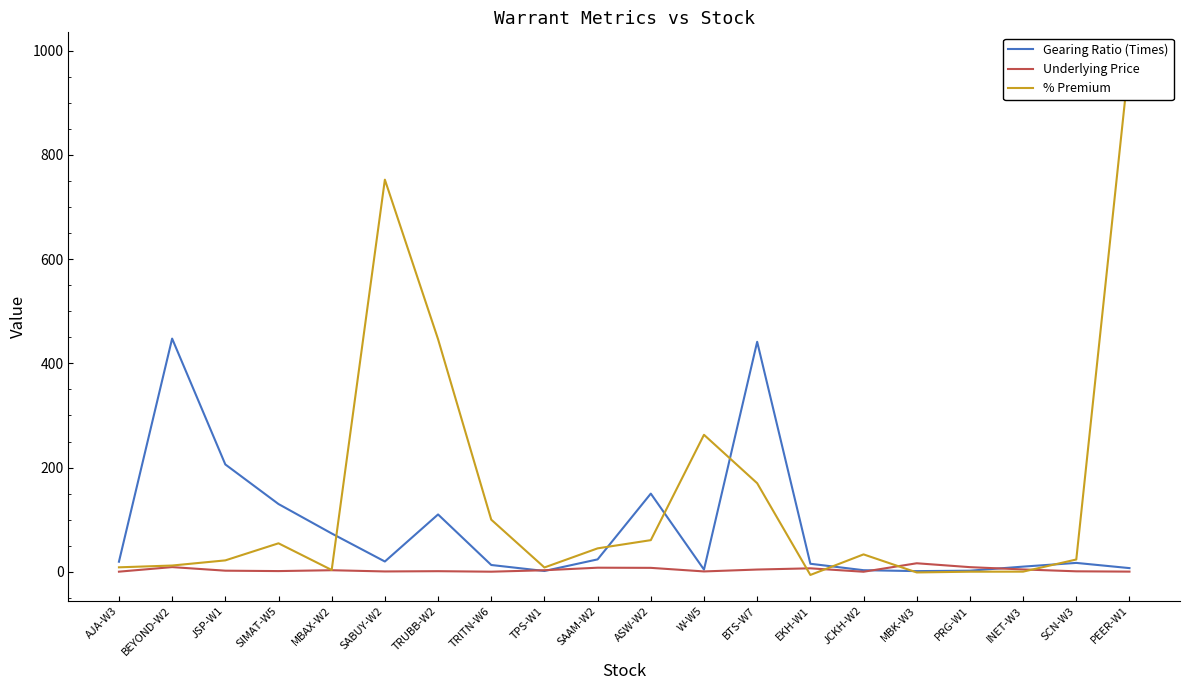

Reading left to right, extract all data points from this chart.

Gearing Ratio (Times): AJA-W3=19.3	BEYOND-W2=447.5	JSP-W1=206.0	SIMAT-W5=130.0	MBAX-W2=73.5	SABUY-W2=19.7	TRUBB-W2=110.0	TRITN-W6=13.0	TPS-W1=1.5	SAAM-W2=23.8	ASW-W2=150.0	W-W5=4.1	BTS-W7=441.3	EKH-W1=15.3	JCKH-W2=3.0	MBK-W3=1.2	PRG-W1=2.1	INET-W3=9.9	SCN-W3=17.0	PEER-W1=7.0
Underlying Price: AJA-W3=0.2	BEYOND-W2=8.9	JSP-W1=2.1	SIMAT-W5=1.3	MBAX-W2=2.9	SABUY-W2=0.6	TRUBB-W2=1.1	TRITN-W6=0.1	TPS-W1=2.9	SAAM-W2=7.8	ASW-W2=7.5	W-W5=0.6	BTS-W7=4.3	EKH-W1=6.6	JCKH-W2=0.0	MBK-W3=16.3	PRG-W1=8.8	INET-W3=4.4	SCN-W3=0.8	PEER-W1=0.3
% Premium: AJA-W3=8.5	BEYOND-W2=12.0	JSP-W1=21.8	SIMAT-W5=54.6	MBAX-W2=3.4	SABUY-W2=752.5	TRUBB-W2=446.4	TRITN-W6=100.0	TPS-W1=8.2	SAAM-W2=44.9	ASW-W2=60.7	W-W5=262.9	BTS-W7=169.9	EKH-W1=-6.1	JCKH-W2=33.3	MBK-W3=-1.3	PRG-W1=0.1	INET-W3=0.2	SCN-W3=23.5	PEER-W1=985.7